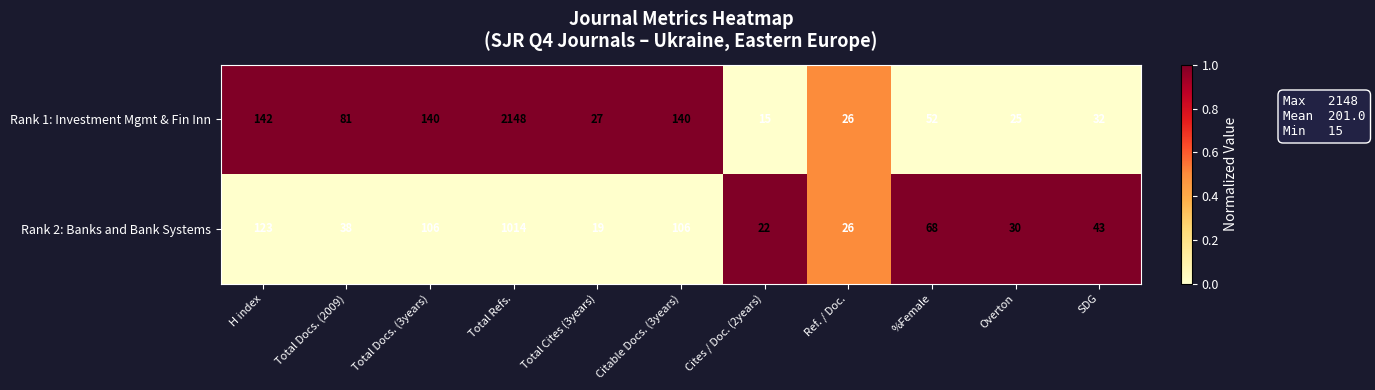

How many data points in Rank 2: Banks and Bank Systems are less than 43?

5